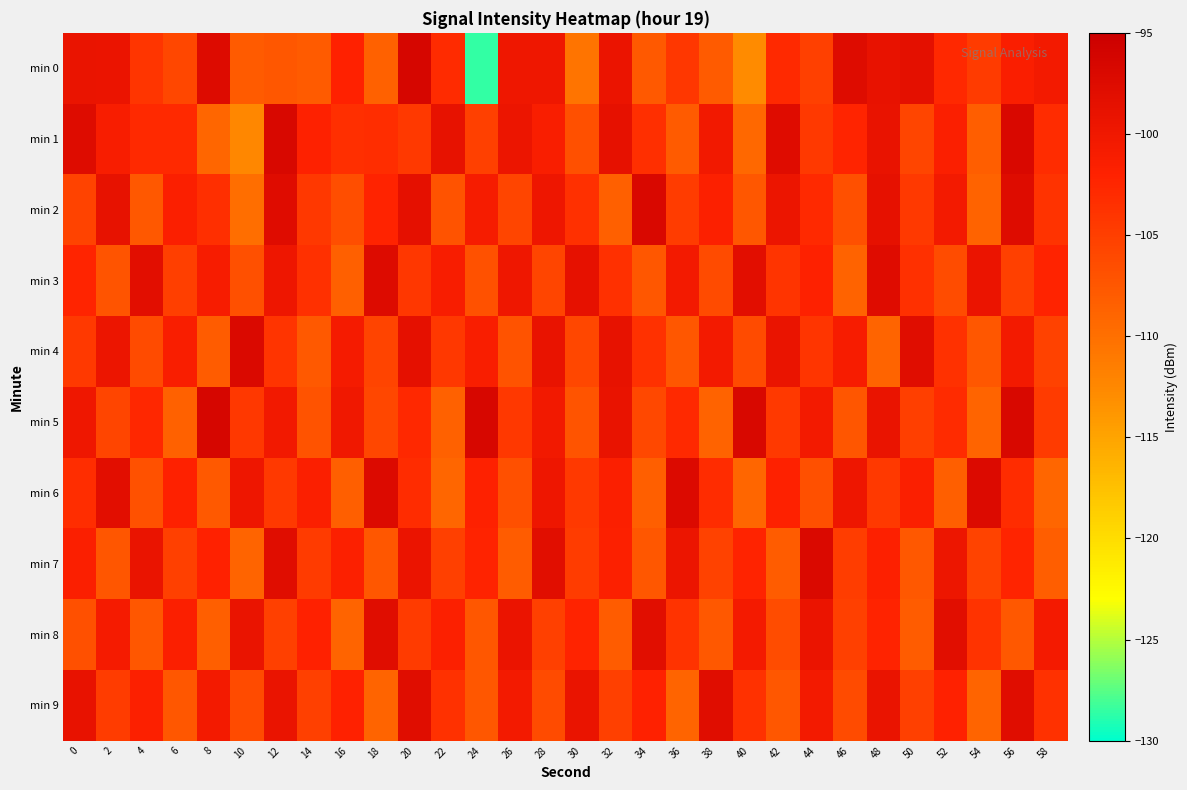

Reading left to right, extract all data points from this chart.

min 0: 0=-99.2	2=-99.3	4=-104.0	6=-105.9	8=-97.4	10=-108.0	12=-107.5	14=-107.9	16=-102.0	18=-108.6	20=-96.5	22=-103.0	24=-128.5	26=-99.9	28=-99.9	30=-110.5	32=-99.3	34=-107.8	36=-104.3	38=-107.9	40=-112.8	42=-102.8	44=-105.2	46=-97.6	48=-98.9	50=-98.3	52=-102.8	54=-104.7	56=-101.4	58=-100.4
min 1: 0=-97.6	2=-101.1	4=-102.8	6=-102.9	8=-109.0	10=-112.4	12=-96.7	14=-101.9	16=-103.4	18=-103.2	20=-104.5	22=-98.8	24=-105.1	26=-99.5	28=-101.2	30=-106.8	32=-98.6	34=-103.5	36=-107.9	38=-100.2	40=-109.3	42=-97.7	44=-104.6	46=-102.3	48=-99.0	50=-105.7	52=-101.5	54=-108.2	56=-96.8	58=-103.1
min 2: 0=-105.4	2=-98.8	4=-107.7	6=-101.5	8=-103.4	10=-109.9	12=-97.7	14=-104.3	16=-106.5	18=-102.1	20=-98.4	22=-107.1	24=-100.9	26=-105.8	28=-99.7	30=-103.5	32=-108.4	34=-96.9	36=-104.8	38=-101.7	40=-107.5	42=-99.4	44=-102.9	46=-106.8	48=-98.7	50=-104.5	52=-100.4	54=-108.8	56=-97.5	58=-103.9
min 3: 0=-102.3	2=-107.2	4=-98.1	6=-105.0	8=-100.9	10=-106.8	12=-99.7	14=-103.6	16=-108.5	18=-97.3	20=-104.2	22=-101.1	24=-107.0	26=-99.9	28=-105.8	30=-98.7	32=-103.6	34=-107.5	36=-100.3	38=-106.2	40=-98.1	42=-104.0	44=-101.9	46=-108.8	48=-97.7	50=-103.6	52=-106.5	54=-99.3	56=-105.2	58=-102.1
min 4: 0=-104.6	2=-99.5	4=-106.3	6=-101.2	8=-108.1	10=-97.0	12=-103.9	14=-107.8	16=-100.7	18=-105.6	20=-98.5	22=-104.3	24=-101.2	26=-107.1	28=-99.0	30=-105.9	32=-98.8	34=-103.7	36=-107.6	38=-100.5	40=-106.3	42=-99.2	44=-104.1	46=-101.0	48=-108.9	50=-97.8	52=-103.7	54=-107.6	56=-100.5	58=-105.3
min 5: 0=-99.9	2=-105.8	4=-102.7	6=-108.5	8=-96.4	10=-104.3	12=-100.2	14=-107.1	16=-100.0	18=-105.9	20=-102.8	22=-108.7	24=-96.5	26=-104.4	28=-100.3	30=-107.2	32=-99.1	34=-106.0	36=-102.9	38=-108.8	40=-96.7	42=-104.5	44=-100.4	46=-107.3	48=-99.2	50=-105.1	52=-103.0	54=-108.9	56=-96.8	58=-104.7
min 6: 0=-103.2	2=-98.1	4=-107.0	6=-101.9	8=-107.8	10=-99.7	12=-104.6	14=-101.4	16=-108.3	18=-97.2	20=-103.1	22=-109.0	24=-101.9	26=-106.8	28=-99.7	30=-104.6	32=-101.4	34=-108.3	36=-97.2	38=-103.1	40=-109.0	42=-101.9	44=-106.8	46=-99.7	48=-104.6	50=-101.4	52=-108.3	54=-97.2	56=-103.1	58=-109.0
min 7: 0=-101.5	2=-107.3	4=-99.2	6=-105.1	8=-102.0	10=-108.9	12=-97.8	14=-104.7	16=-101.6	18=-107.5	20=-99.3	22=-105.2	24=-102.1	26=-108.0	28=-97.9	30=-104.8	32=-101.7	34=-107.6	36=-99.5	38=-105.3	40=-102.2	42=-108.1	44=-97.0	46=-104.9	48=-101.8	50=-107.7	52=-99.6	54=-105.5	56=-102.3	58=-108.2
min 8: 0=-106.8	2=-100.7	4=-107.6	6=-101.5	8=-108.3	10=-99.2	12=-105.1	14=-102.0	16=-108.9	18=-97.8	20=-104.7	22=-101.6	24=-107.5	26=-99.3	28=-105.2	30=-102.1	32=-108.0	34=-97.9	36=-103.8	38=-107.7	40=-100.6	42=-106.5	44=-99.3	46=-105.2	48=-102.1	50=-108.0	52=-97.9	54=-103.8	56=-107.7	58=-100.6
min 9: 0=-98.9	2=-104.8	4=-101.7	6=-107.6	8=-100.5	10=-106.3	12=-99.2	14=-105.1	16=-102.0	18=-108.9	20=-97.8	22=-103.7	24=-107.6	26=-100.5	28=-106.3	30=-99.2	32=-105.1	34=-102.0	36=-108.9	38=-97.8	40=-103.7	42=-107.6	44=-100.5	46=-106.3	48=-99.2	50=-105.1	52=-102.0	54=-108.9	56=-97.8	58=-103.7